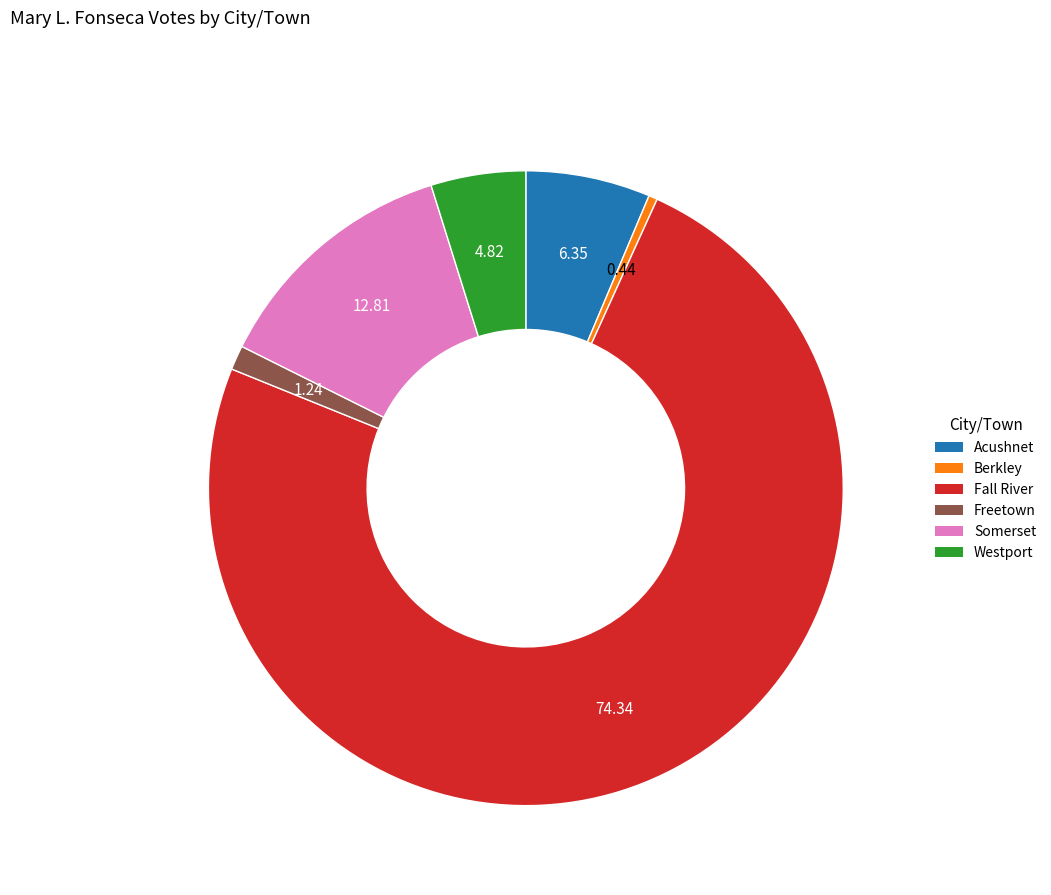

The Somerset slice represents 13% of the pie. True or false?

True